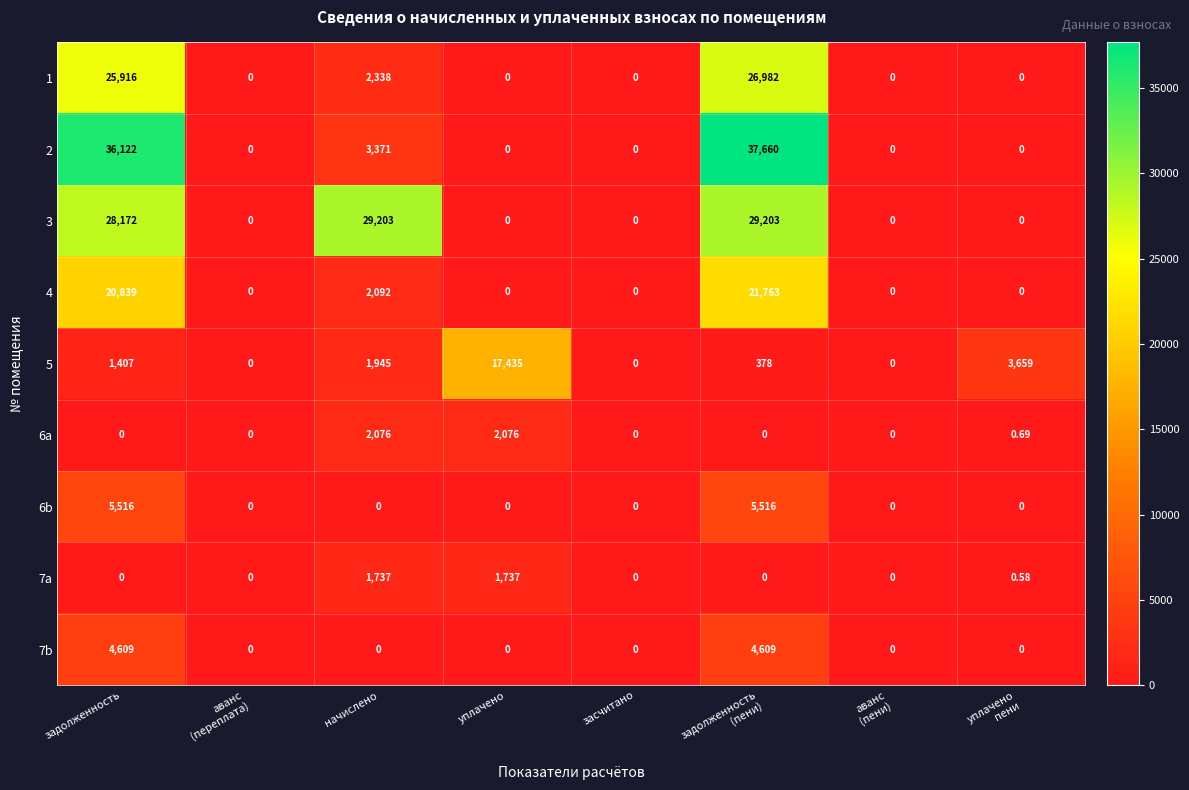

Which series has the largest range (max minus min)?

2